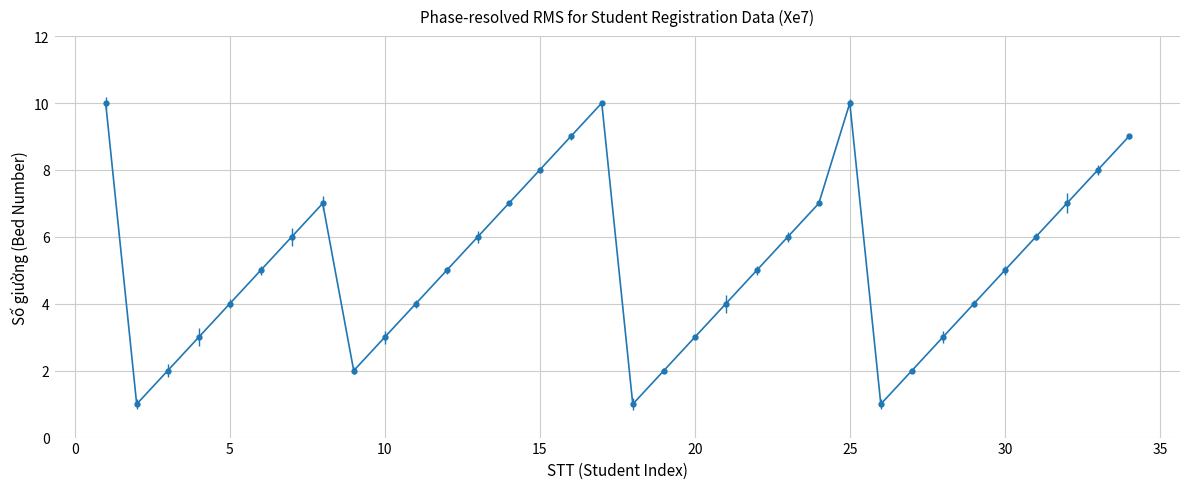

What is the average value?

5